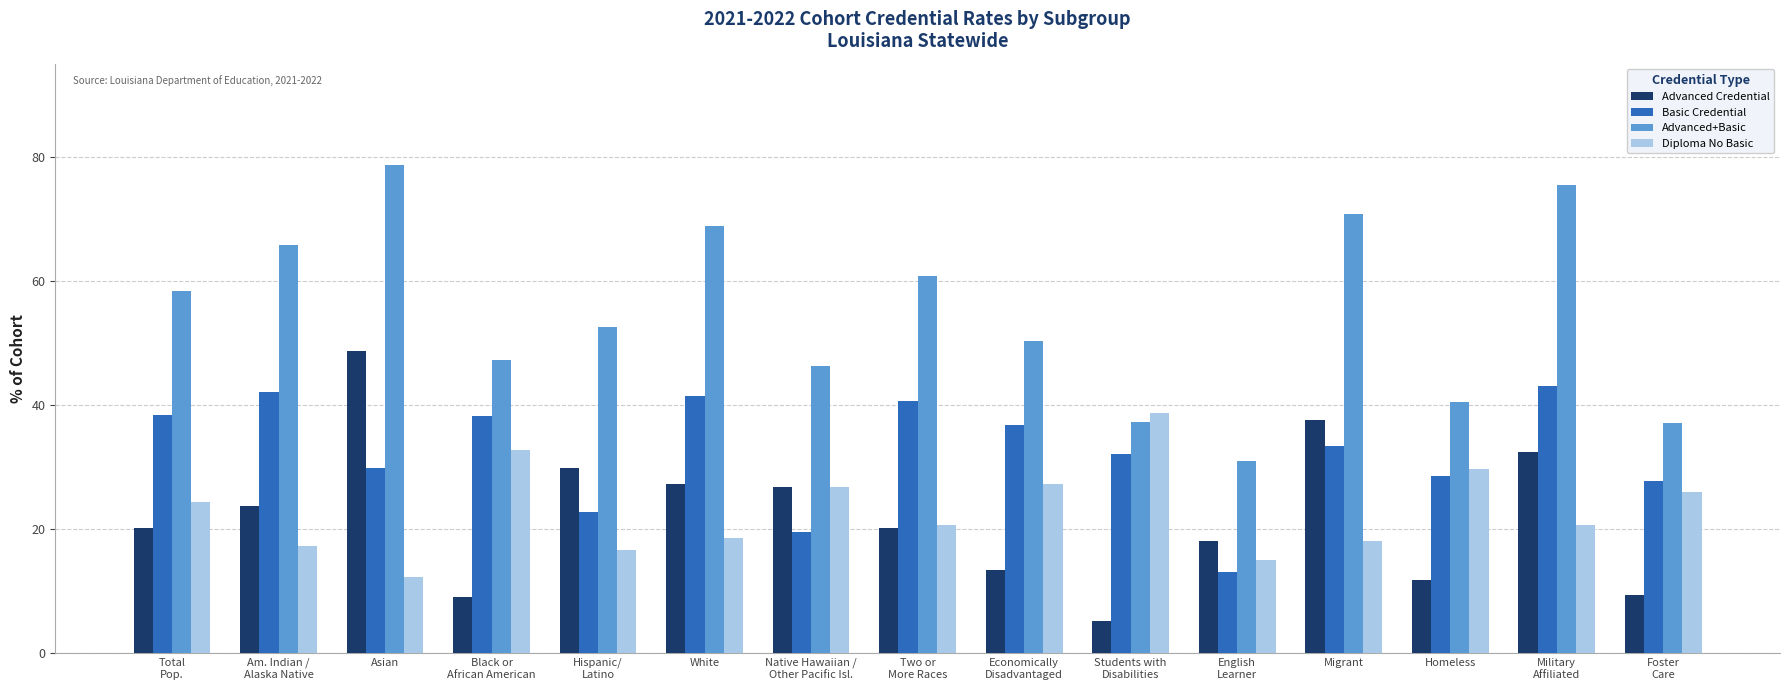

What is the difference between the maximum and minimum values in the Advanced+Basic series?

47.6